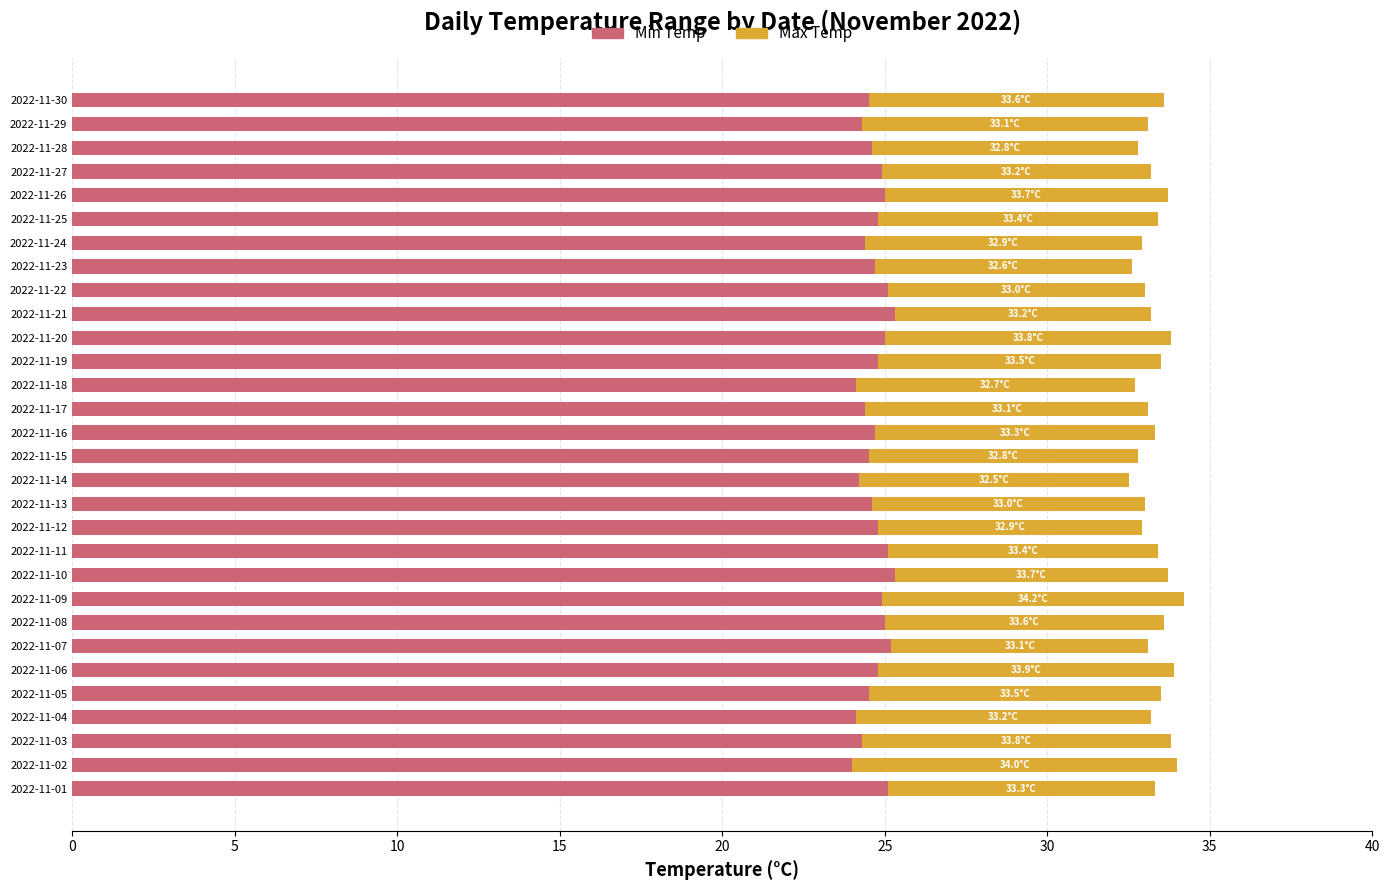

What is the total value across all series at 2022-11-20?

33.8